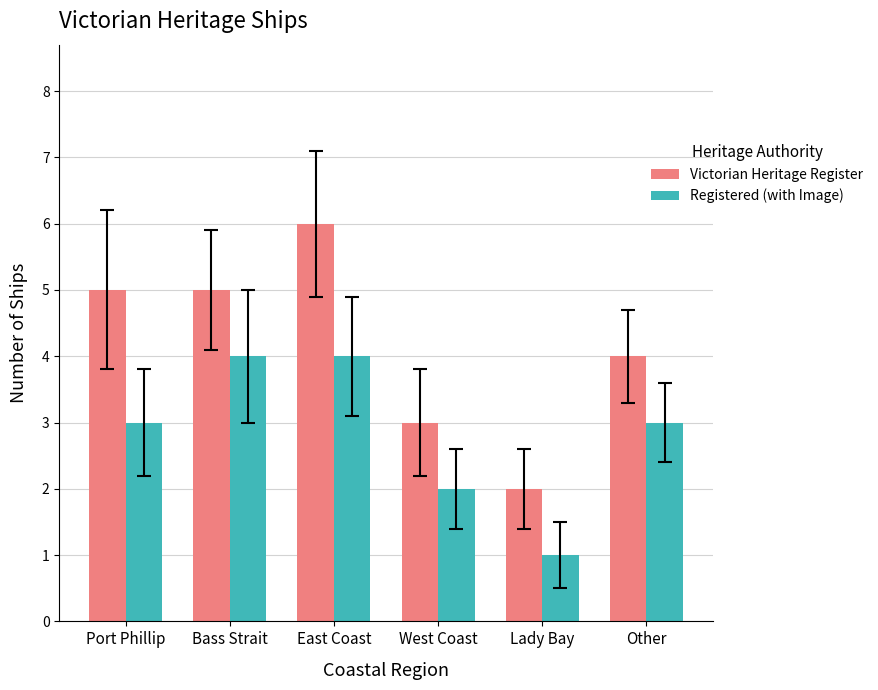

How many groups of bars are there?

6